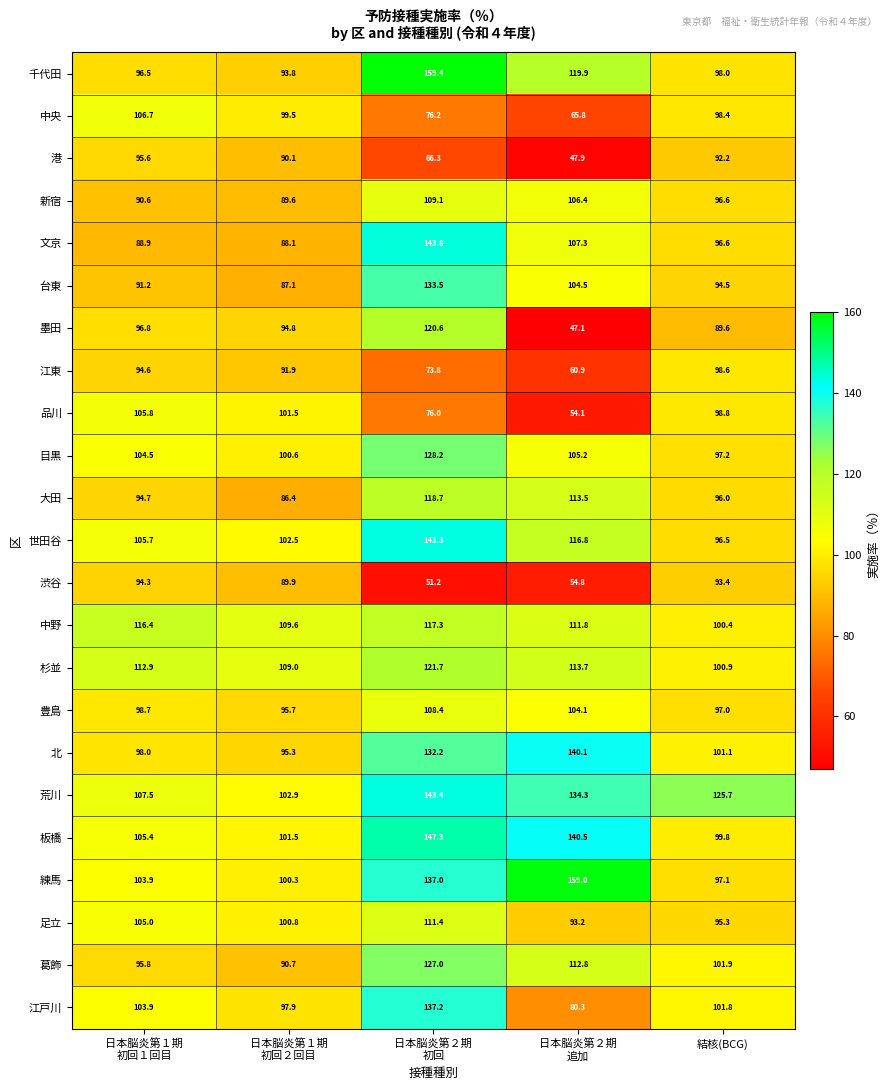

At how many categories does at least one series exceed 101?

5